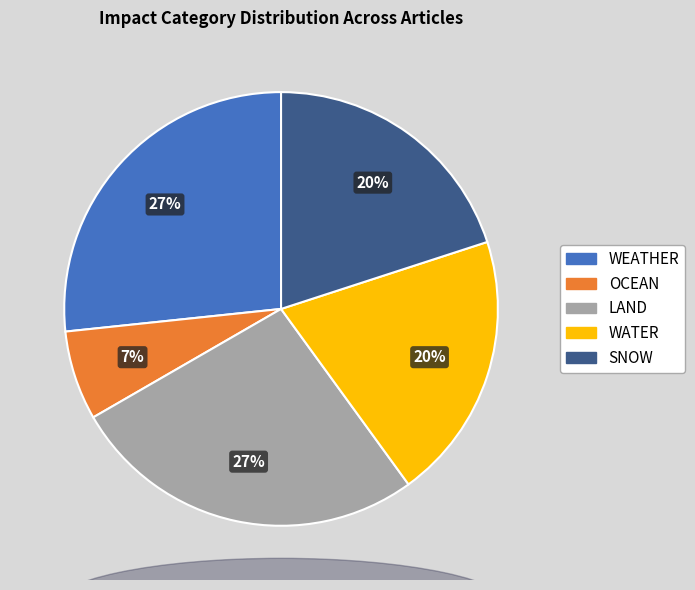

To the nearest percent, what is the average slice percentage?

20%